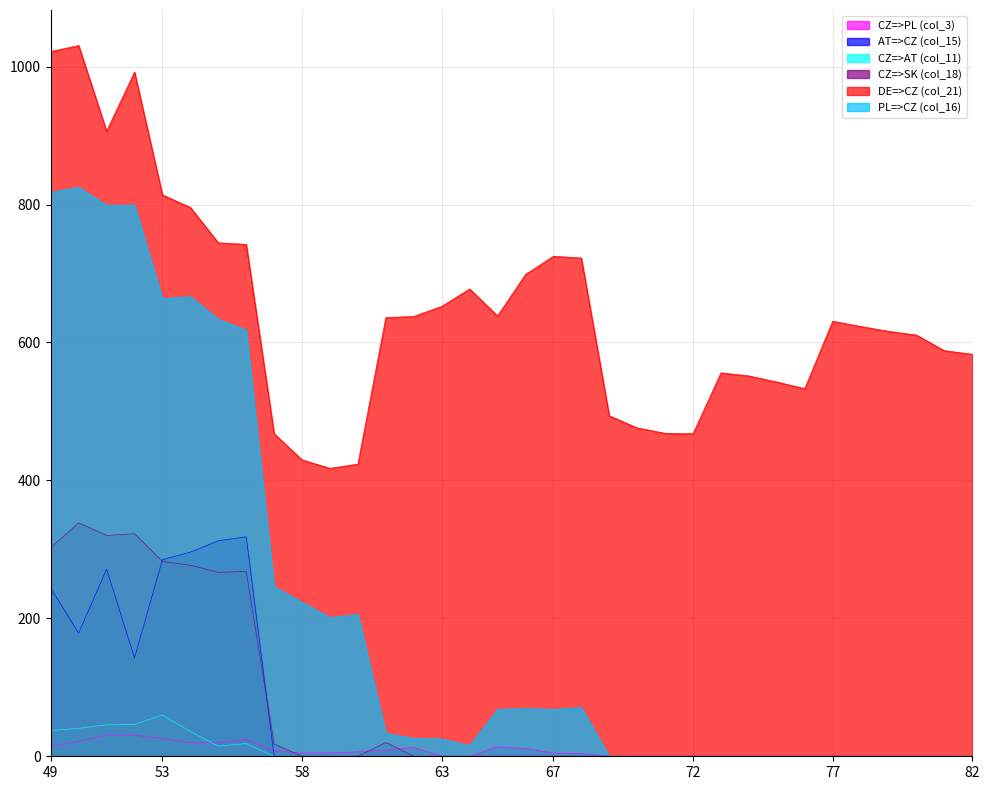

In PL=>CZ (col_16), how many points are higher than both neighbors (excluding endpoints)?

6